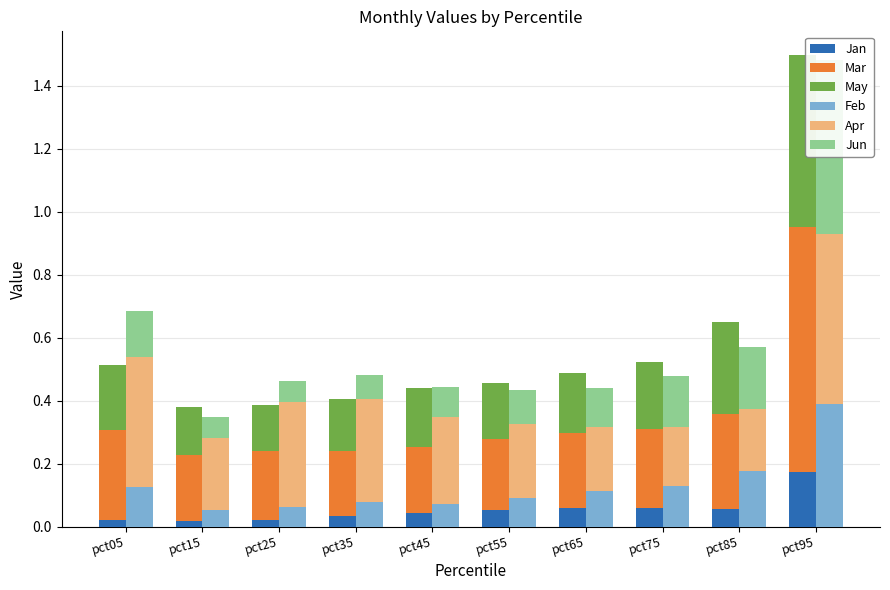

Reading right to left, extract all data points from this chart.

Jan: 0.2	0.1	0.1	0.1	0.1	0.0	0.0	0.0	0.0	0.0
Mar: 0.8	0.3	0.3	0.2	0.2	0.2	0.2	0.2	0.2	0.3
May: 0.5	0.3	0.2	0.2	0.2	0.2	0.2	0.1	0.2	0.2
Feb: 0.4	0.2	0.1	0.1	0.1	0.1	0.1	0.1	0.1	0.1
Apr: 0.5	0.2	0.2	0.2	0.2	0.3	0.3	0.3	0.2	0.4
Jun: 0.6	0.2	0.2	0.1	0.1	0.1	0.1	0.1	0.1	0.1